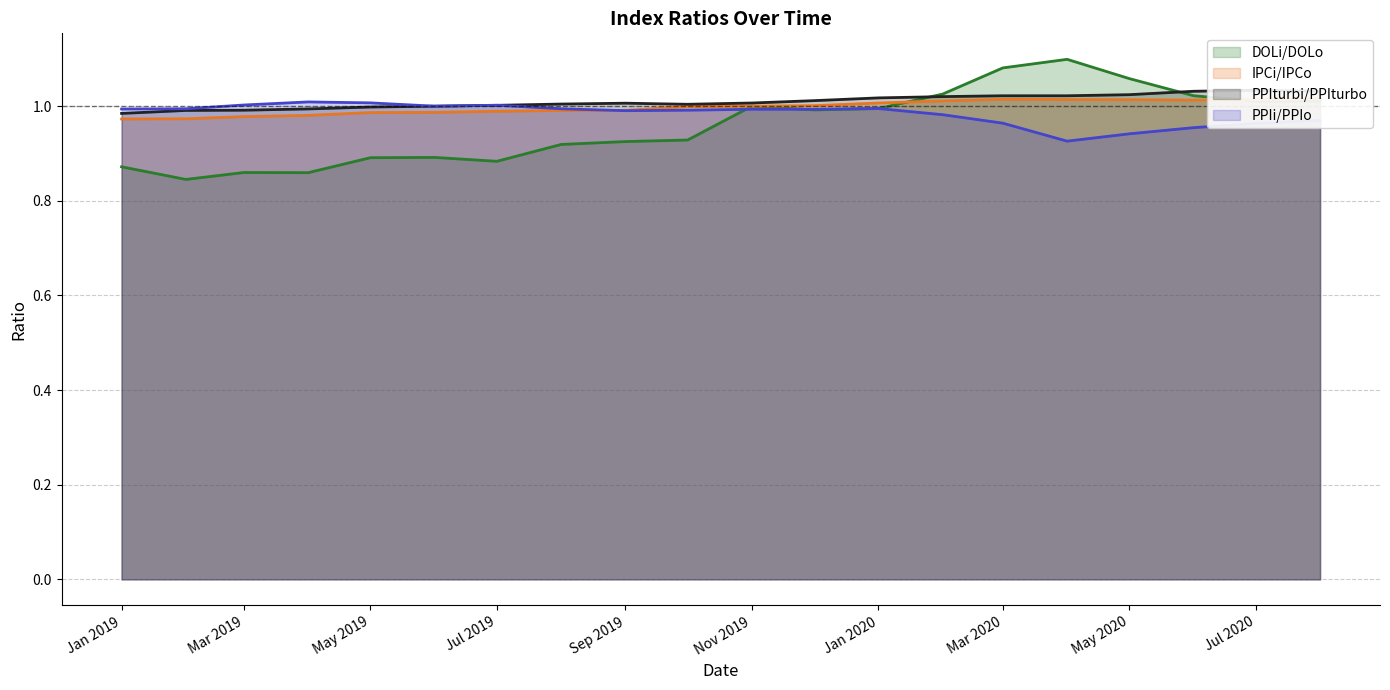

Is it true that PPIi/PPIo equals 0.5 at Nov 2019?

False